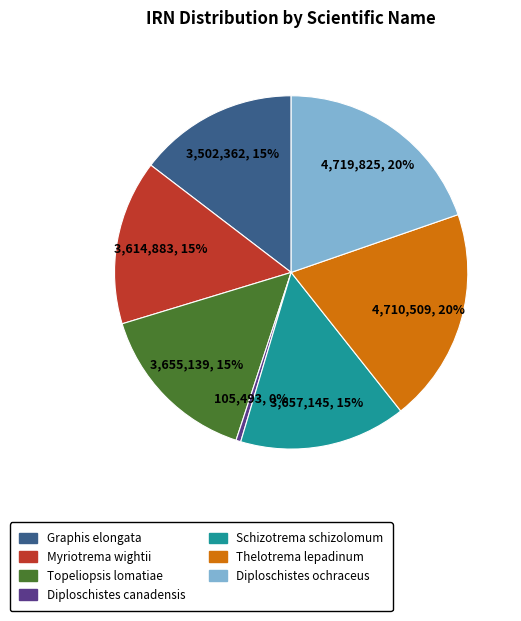

What percentage is the Schizotrema schizolomum slice, to the nearest percent?

15%